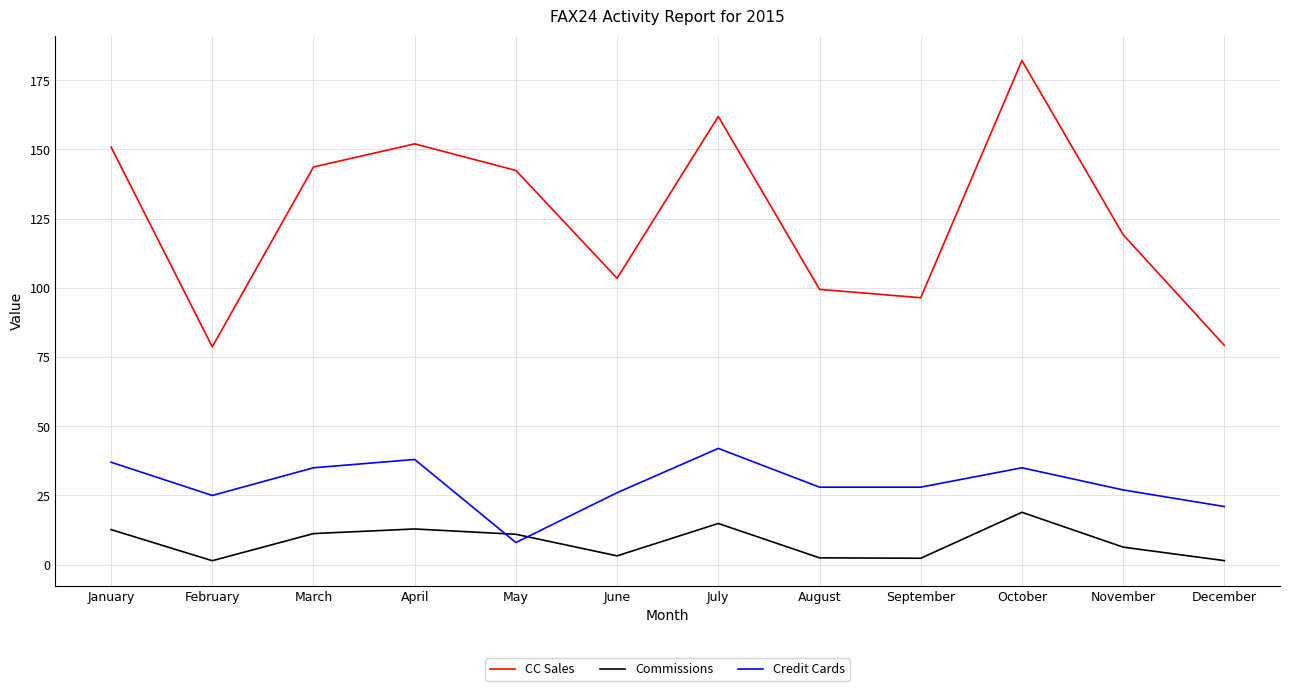

Which series has the largest total across all categories?

CC Sales